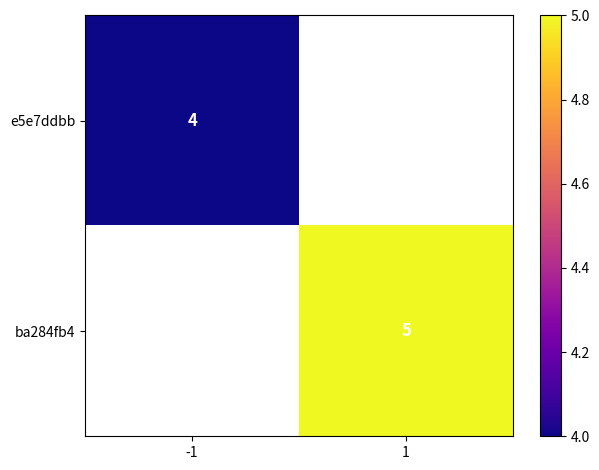

True or false: ba284fb4 has a value of 5 at 1.

True